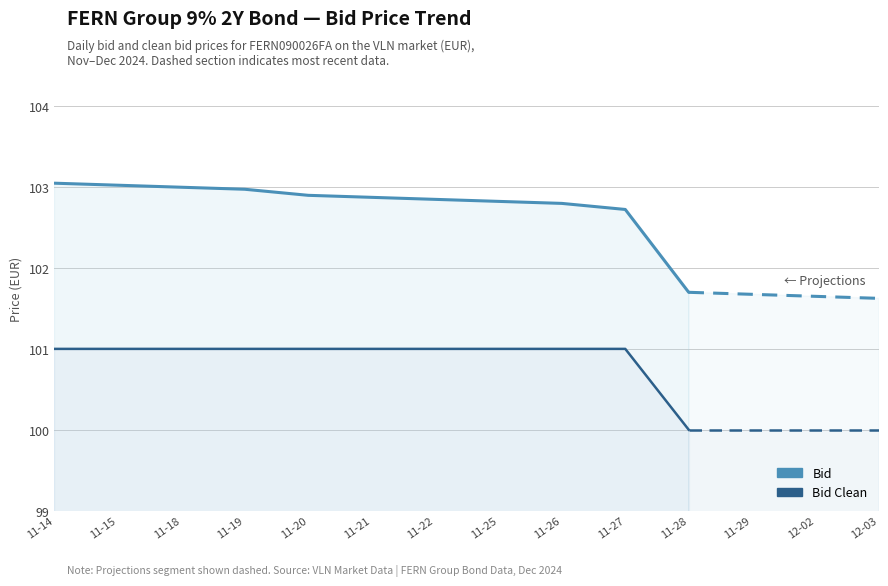

Rank the series at 11-19 from lowest to highest value.

Bid Clean, Bid